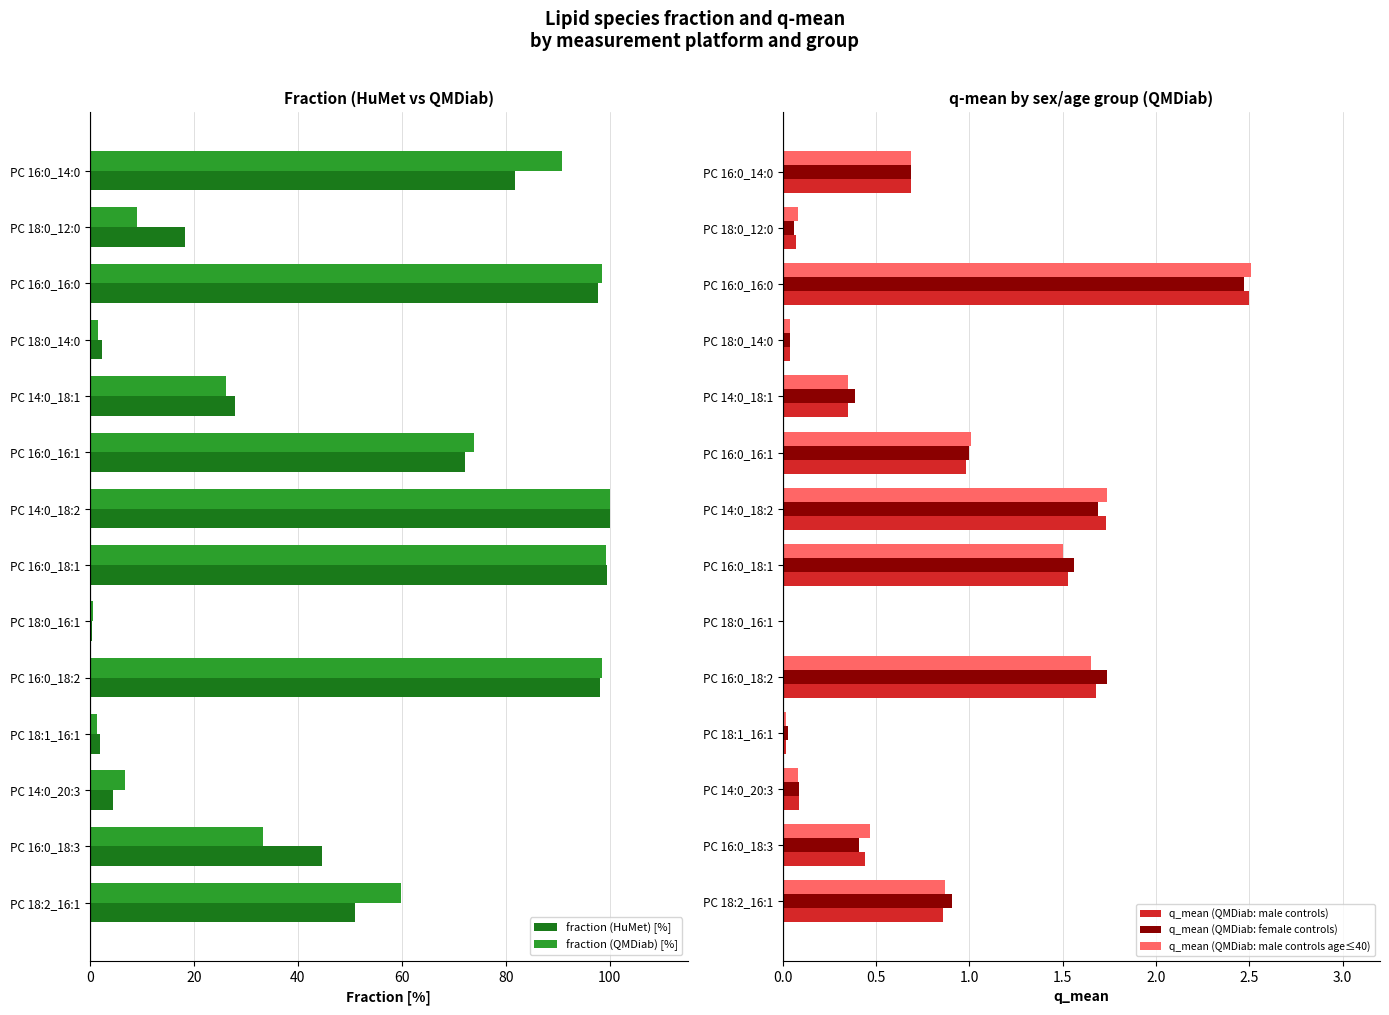

What is the maximum value for fraction (HuMet) [%]?

100.0